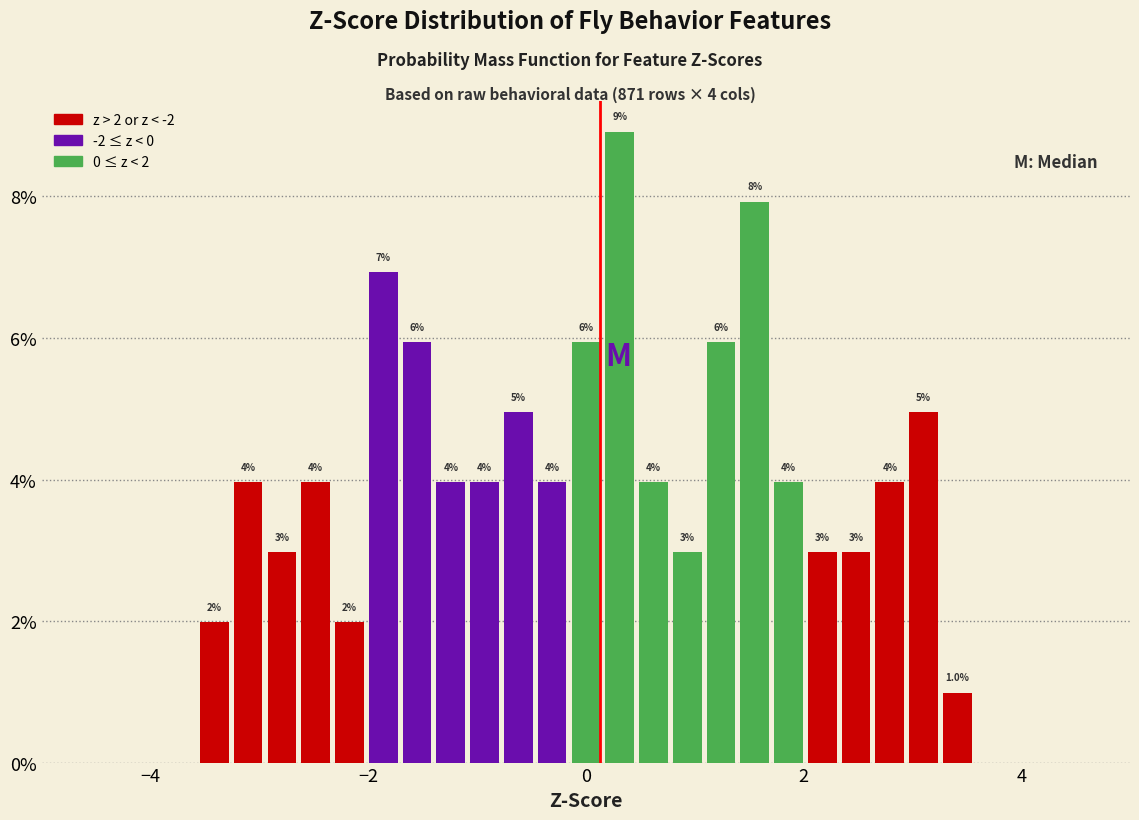

Read against the x-axis, roughly where is the centre of the tallest bar?

0.4